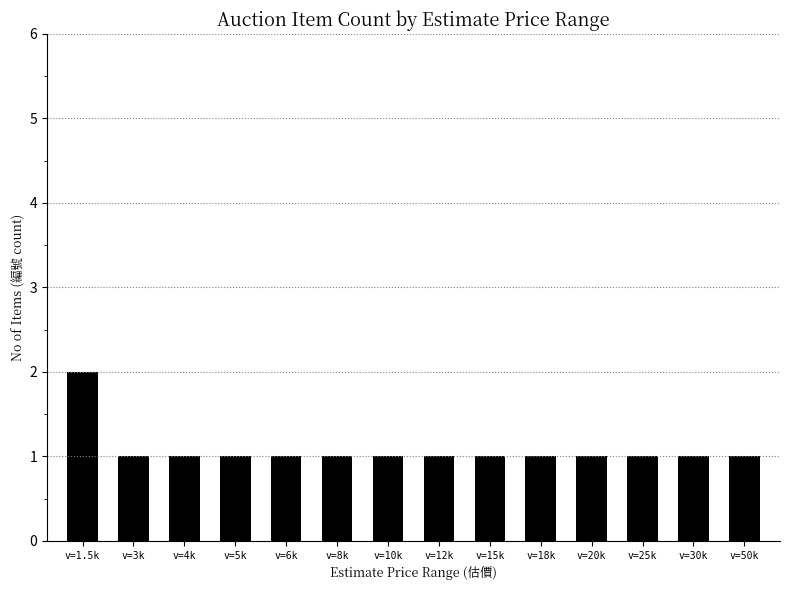

What is the label of the 1st bar from the left?

v=1.5k